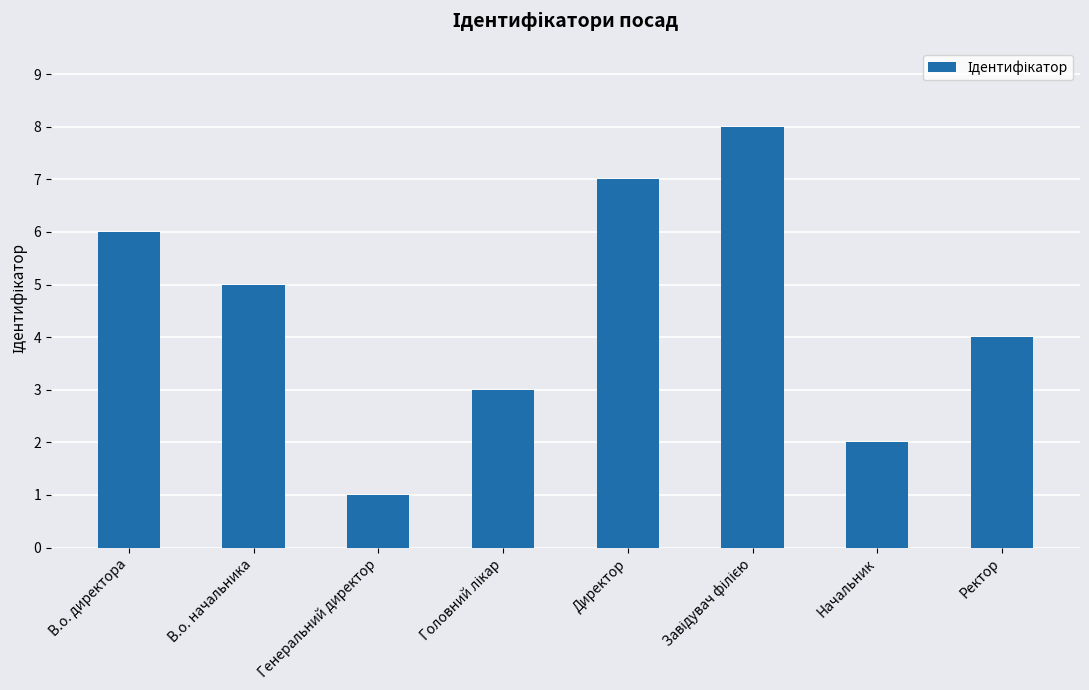

What is the difference between the second highest and minimum values?

6